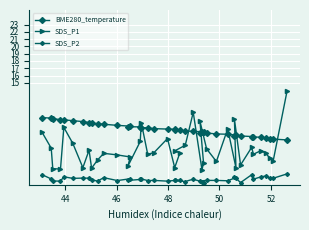

In SDS_P1, how many points are lower than both neighbors (excluding endpoints)?

12